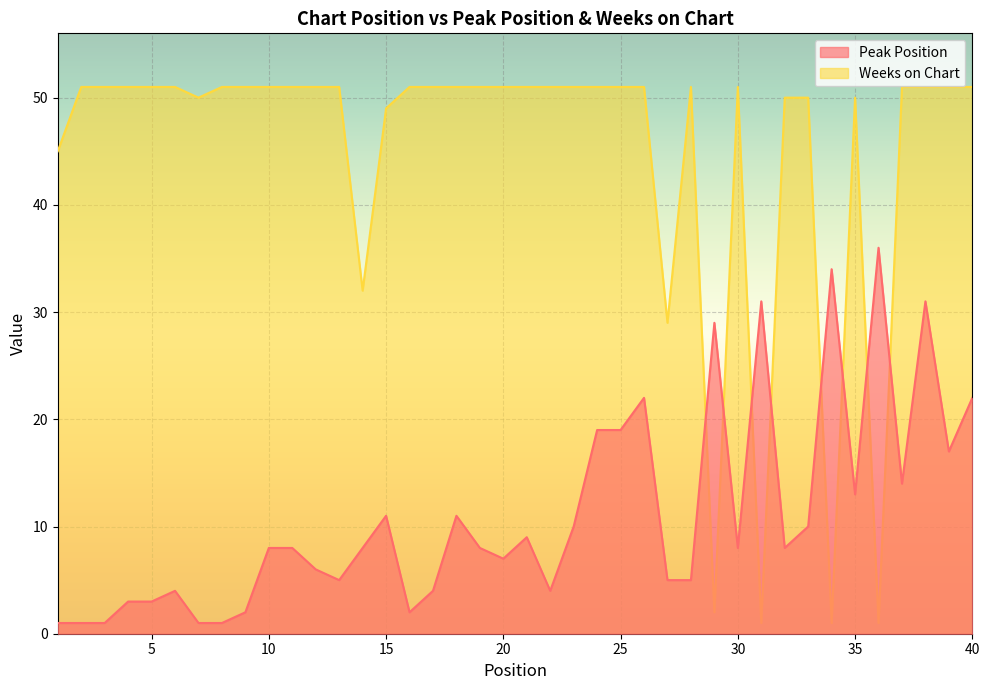

What is the maximum value shown in the chart?

51